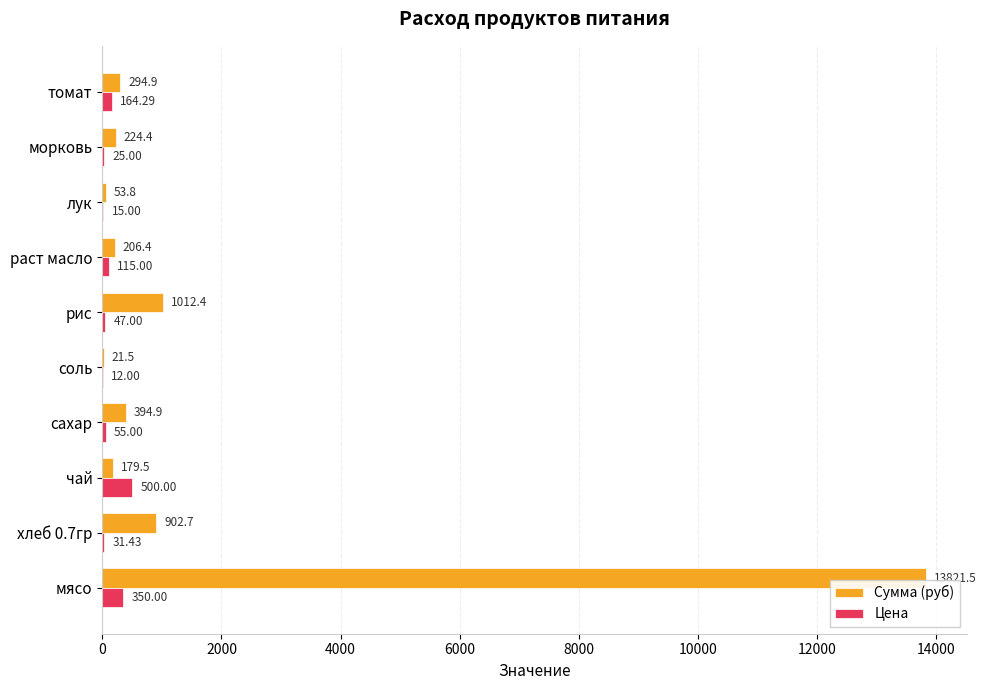

What is the sum of all Сумма (руб) values?

17112.0